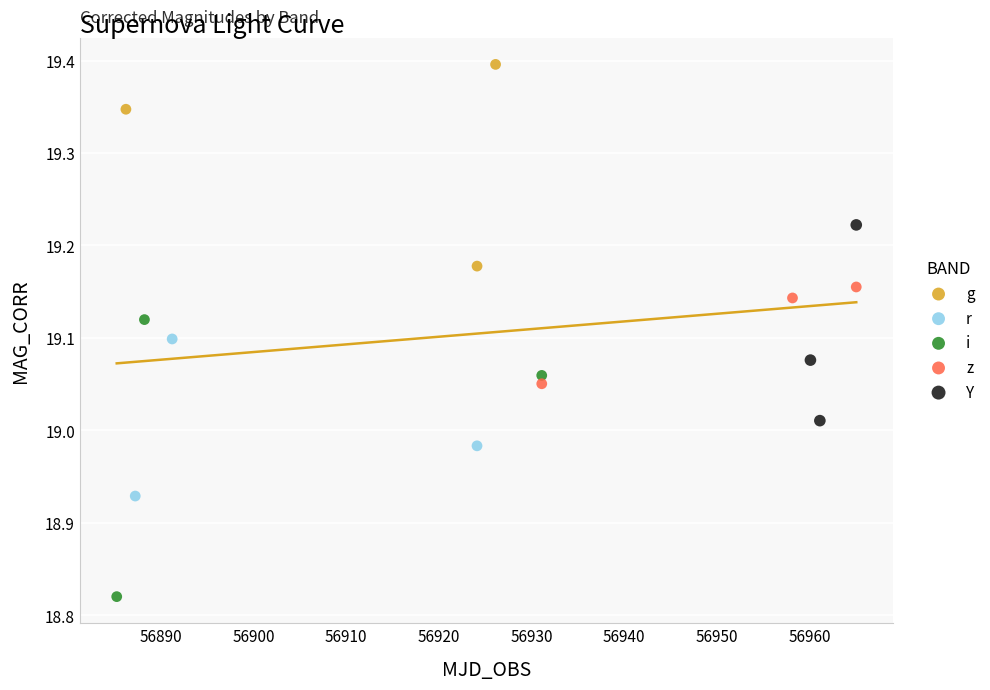

Which series contains the highest Y value?

g